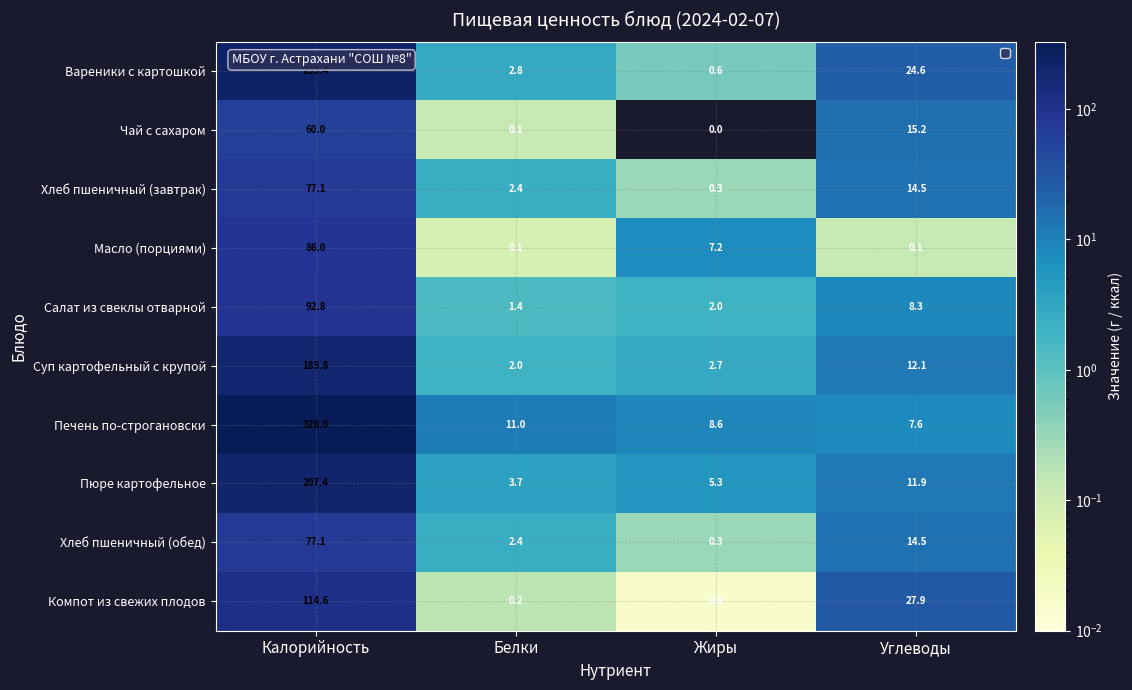

Is it true that Масло (порциями) equals 86.0 at Калорийность?

True